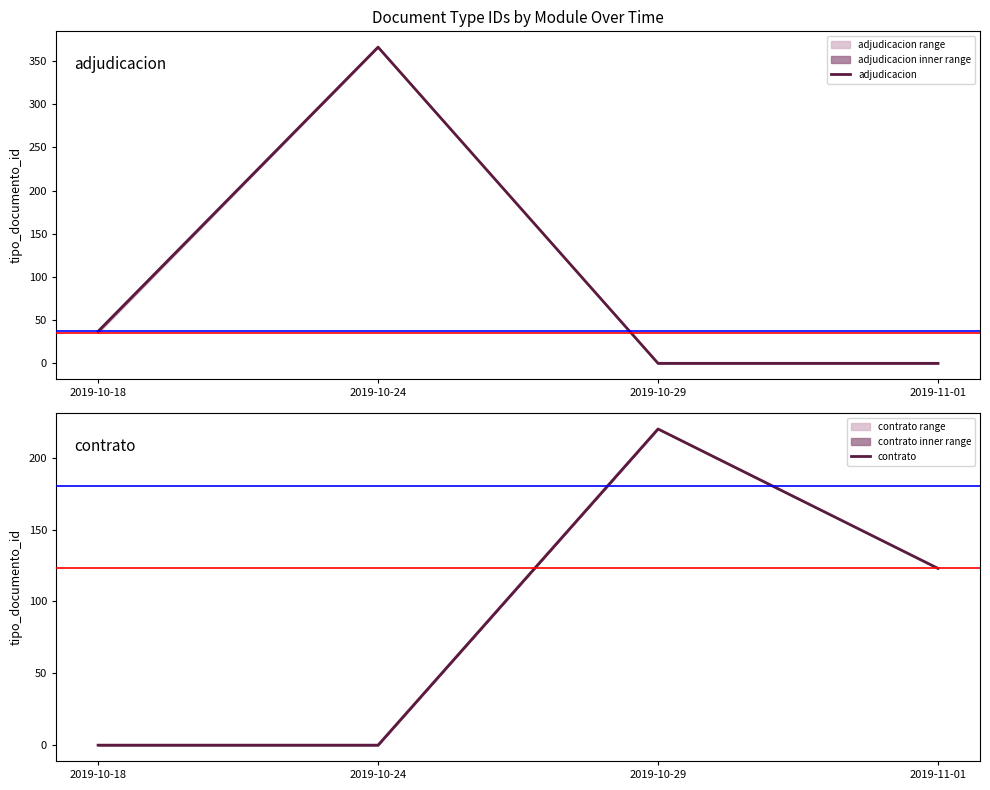

The contrato series shows 123 at 2019-11-01. True or false?

True